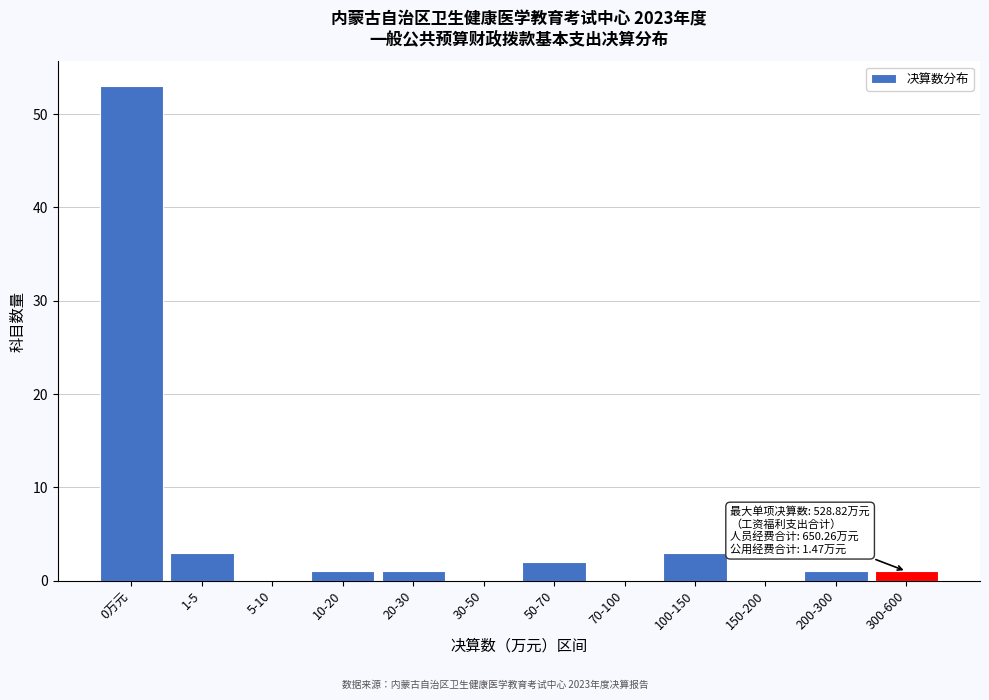

Reading right to left, extract all data points from this chart.

300-600=1	200-300=1	150-200=0	100-150=3	70-100=0	50-70=2	30-50=0	20-30=1	10-20=1	5-10=0	1-5=3	0万元=53